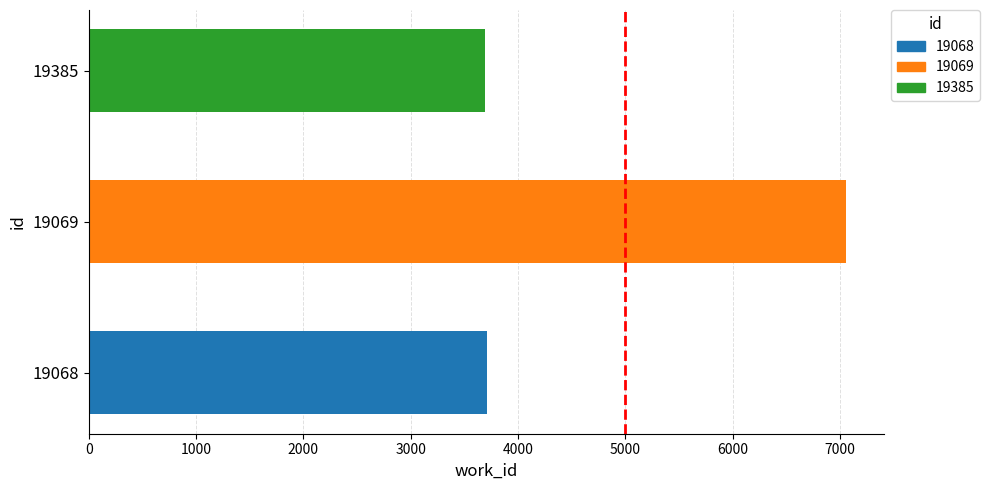

What is the difference between the maximum and second lowest values?

3342